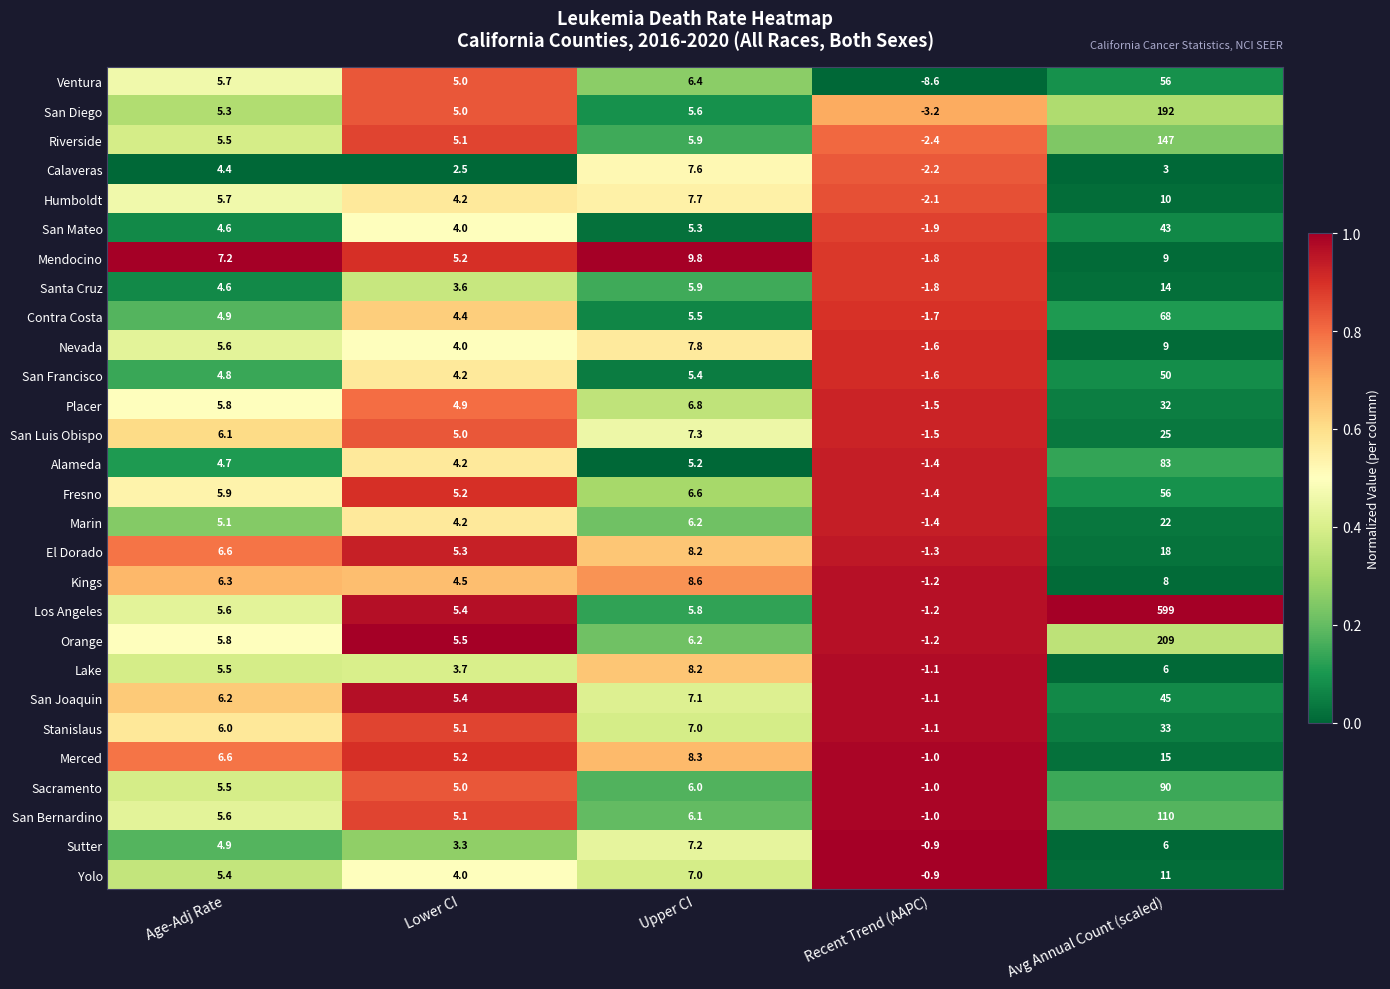

Count the number of categories in the chart.

5